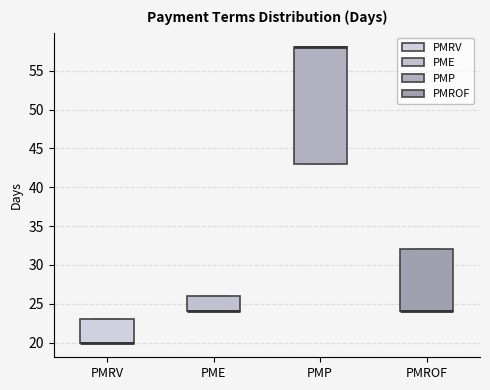

Comparing the boxes themselves (not the whiskers), which one is the tallest?

PMP